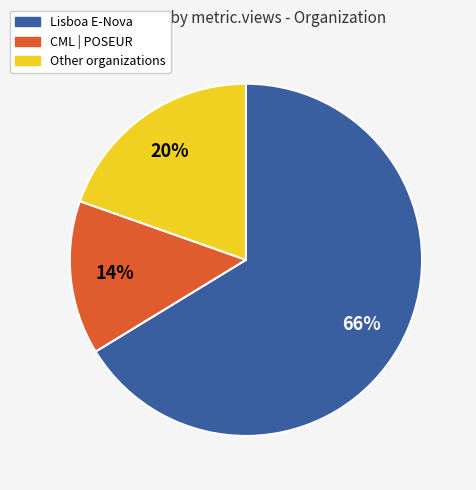

To the nearest percent, what is the difference between the largest and smallest slice percentages?

52%